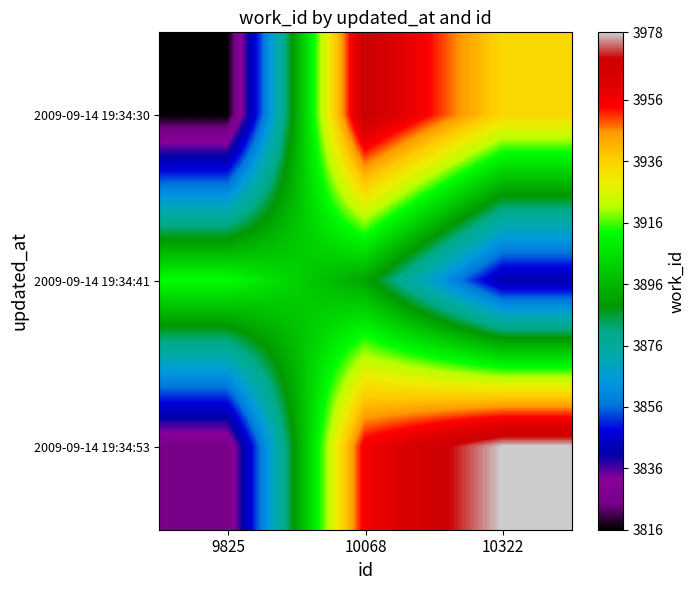

Rank the series by their maximum value, from lowest to highest.

2009-09-14 19:34:41, 2009-09-14 19:34:30, 2009-09-14 19:34:53